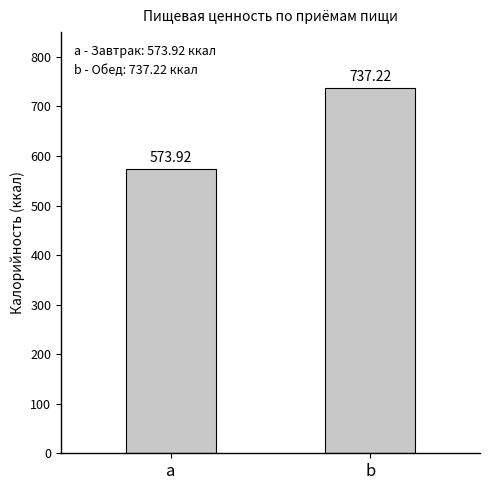

Is it true that the value at a is 573.9?

True